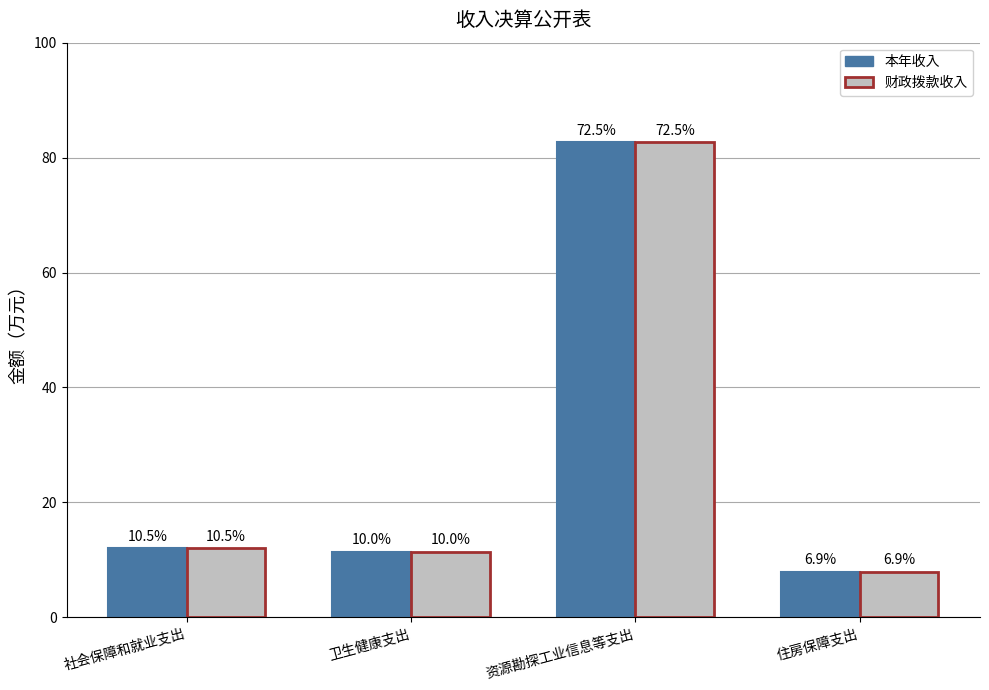

What are all the series names shown in the legend?

本年收入, 财政拨款收入